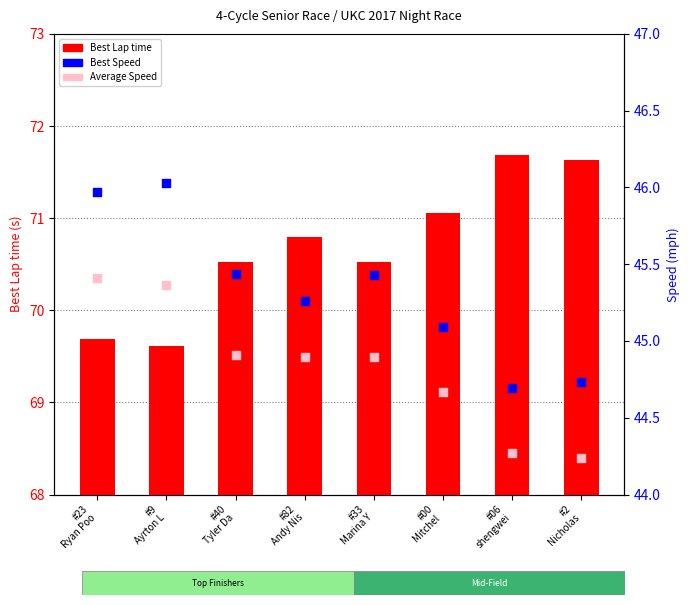

What are all the series names shown in the legend?

Best Lap time, Best Speed, Average Speed